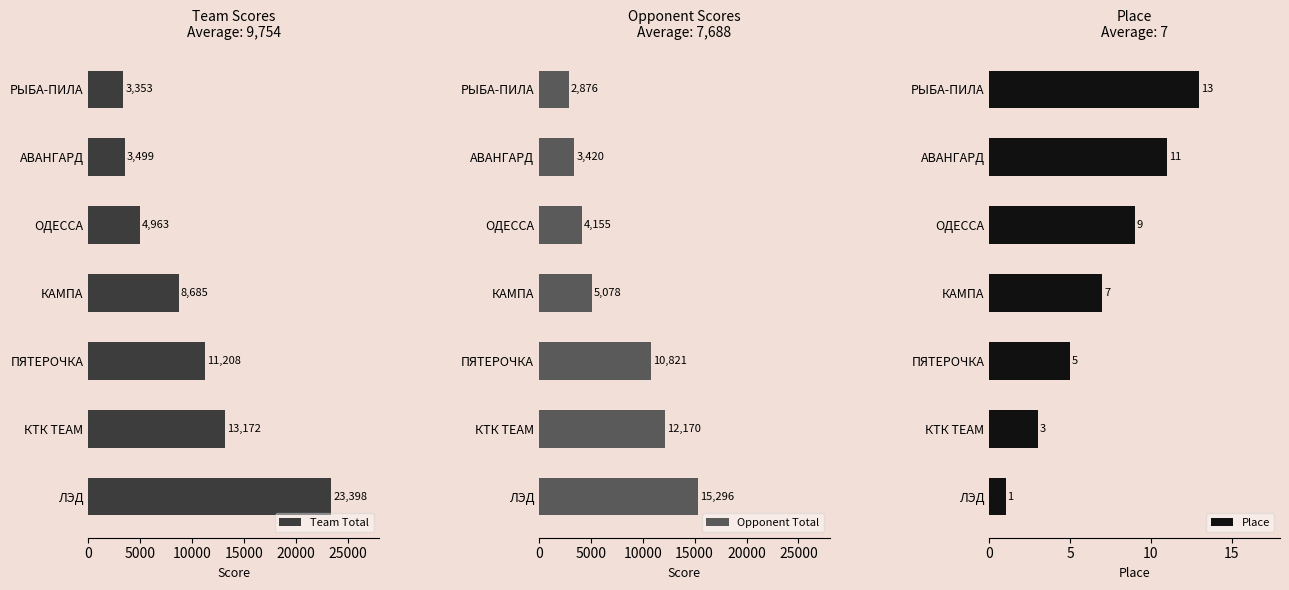

What is the highest value of the Team Total series?

23398